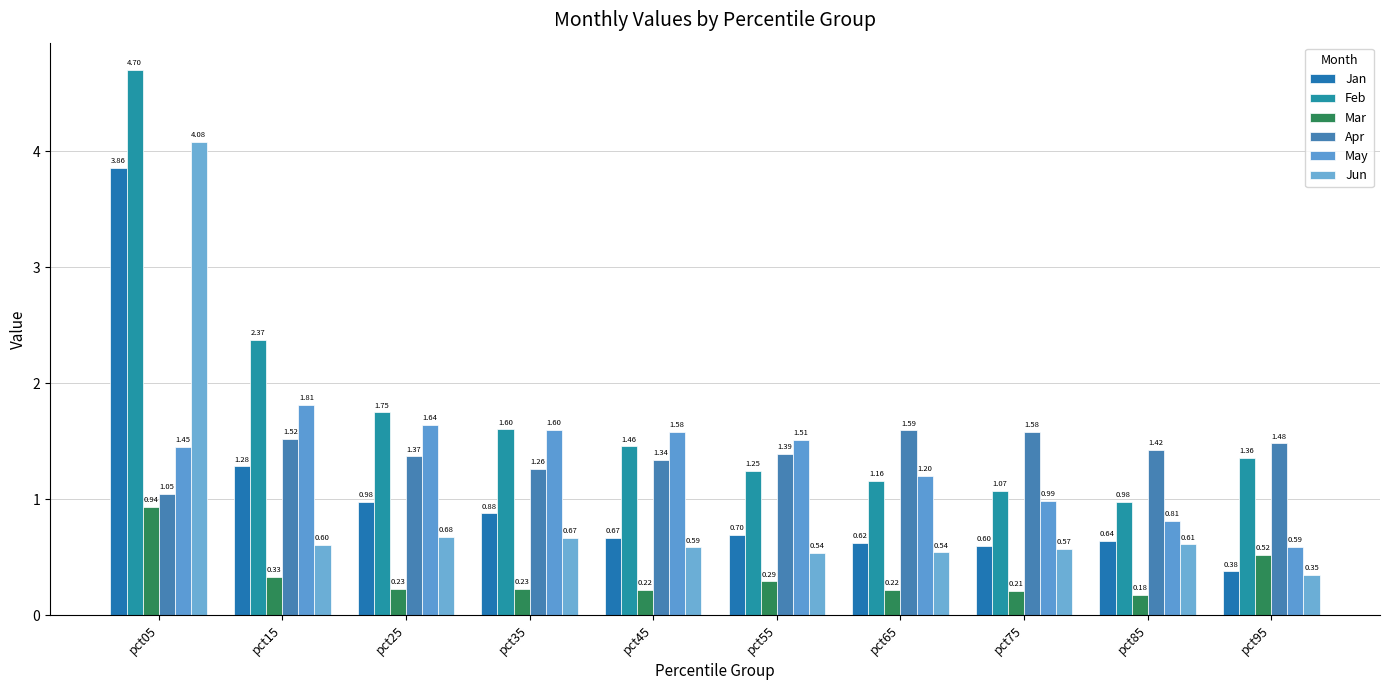

How many values in the May series are below 1?

3